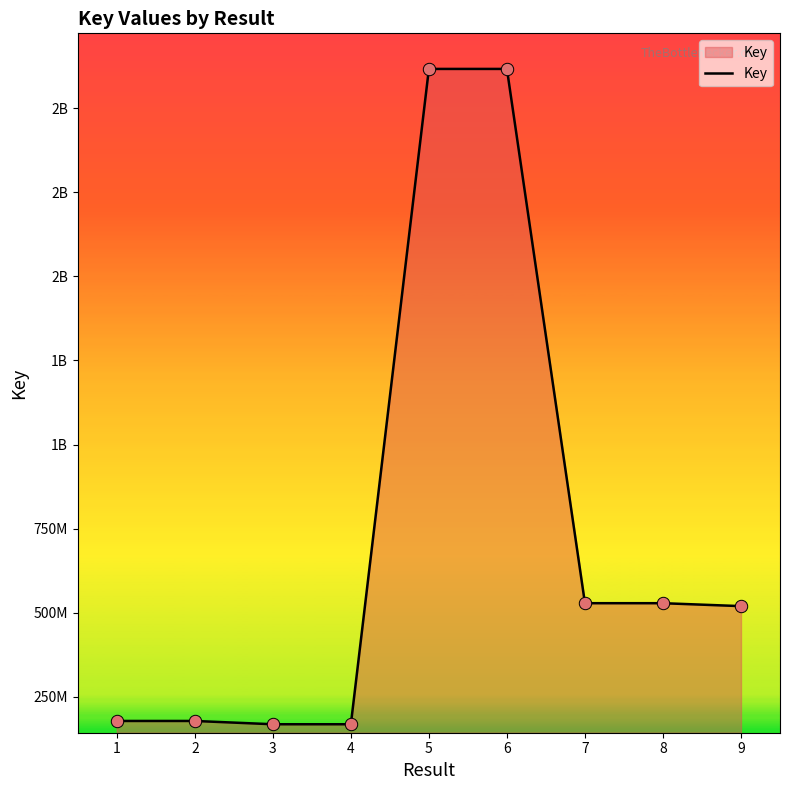

What is the change in value from 1 to 4?

-9777153